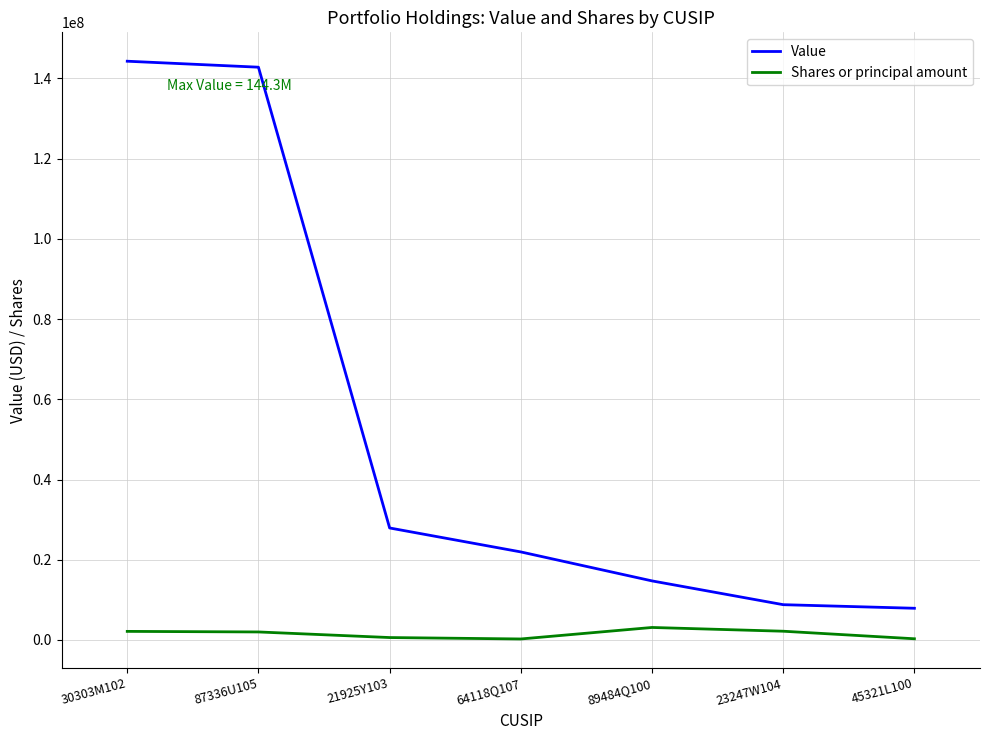

The value of Value at 87336U105 is 93401697. True or false?

False